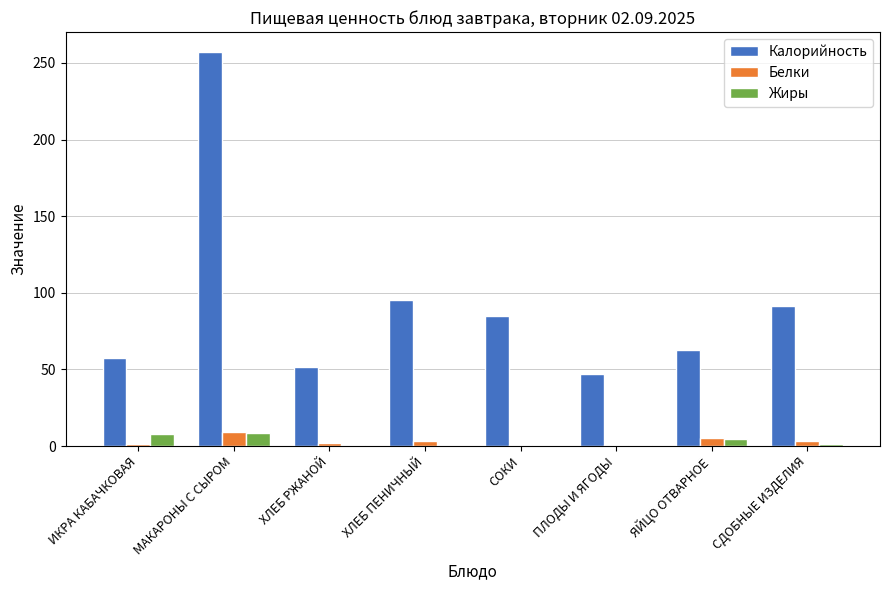

What is the maximum value for Калорийность?

257.3